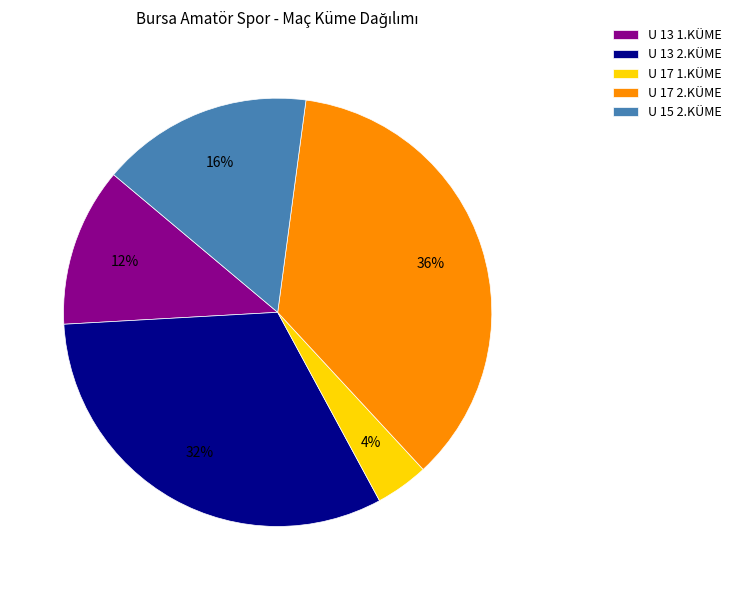

The U 13 1.KÜME slice represents 12% of the pie. True or false?

True